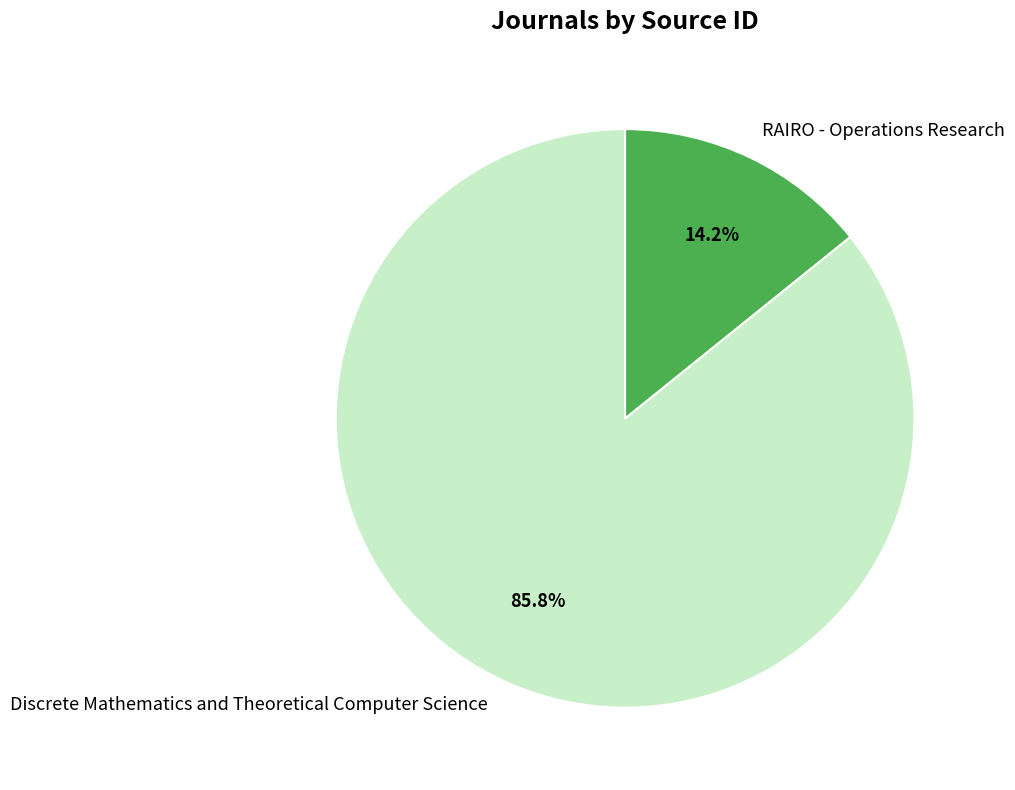

To the nearest percent, what is the difference between the RAIRO - Operations Research and Discrete Mathematics and Theoretical Computer Science slice percentages?

72%